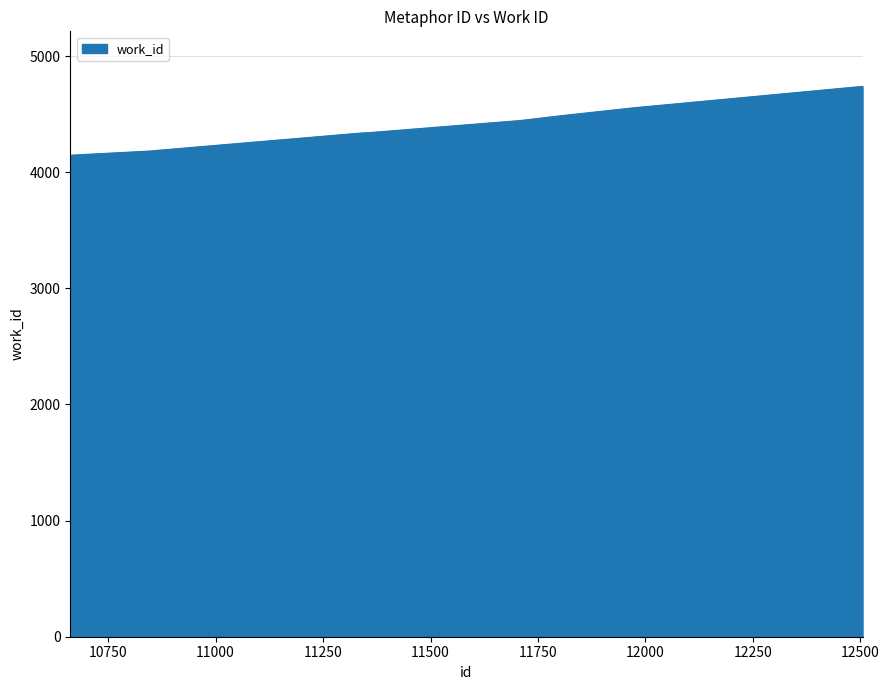

What is the average value?

4376